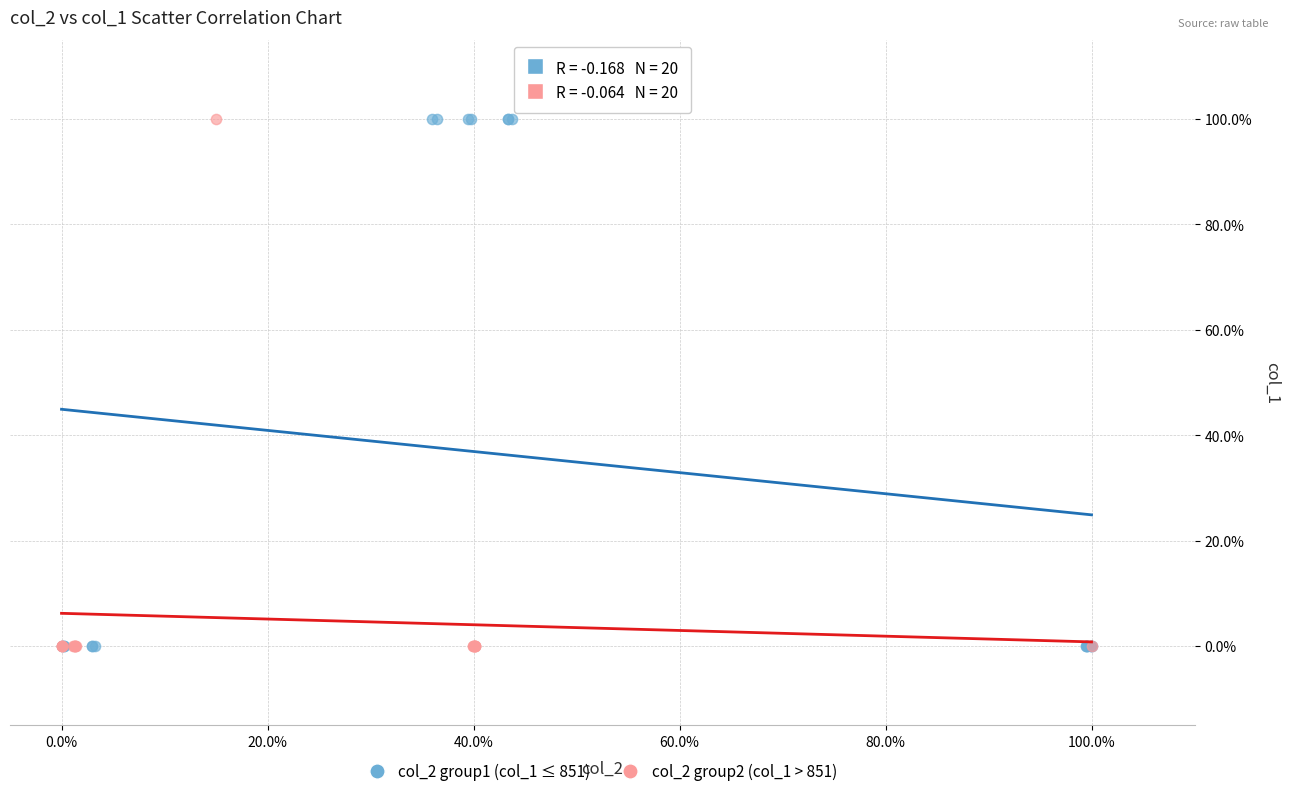

What are all the series names shown in the legend?

col_2 group1 (col_1 ≤ 851), col_2 group2 (col_1 > 851)